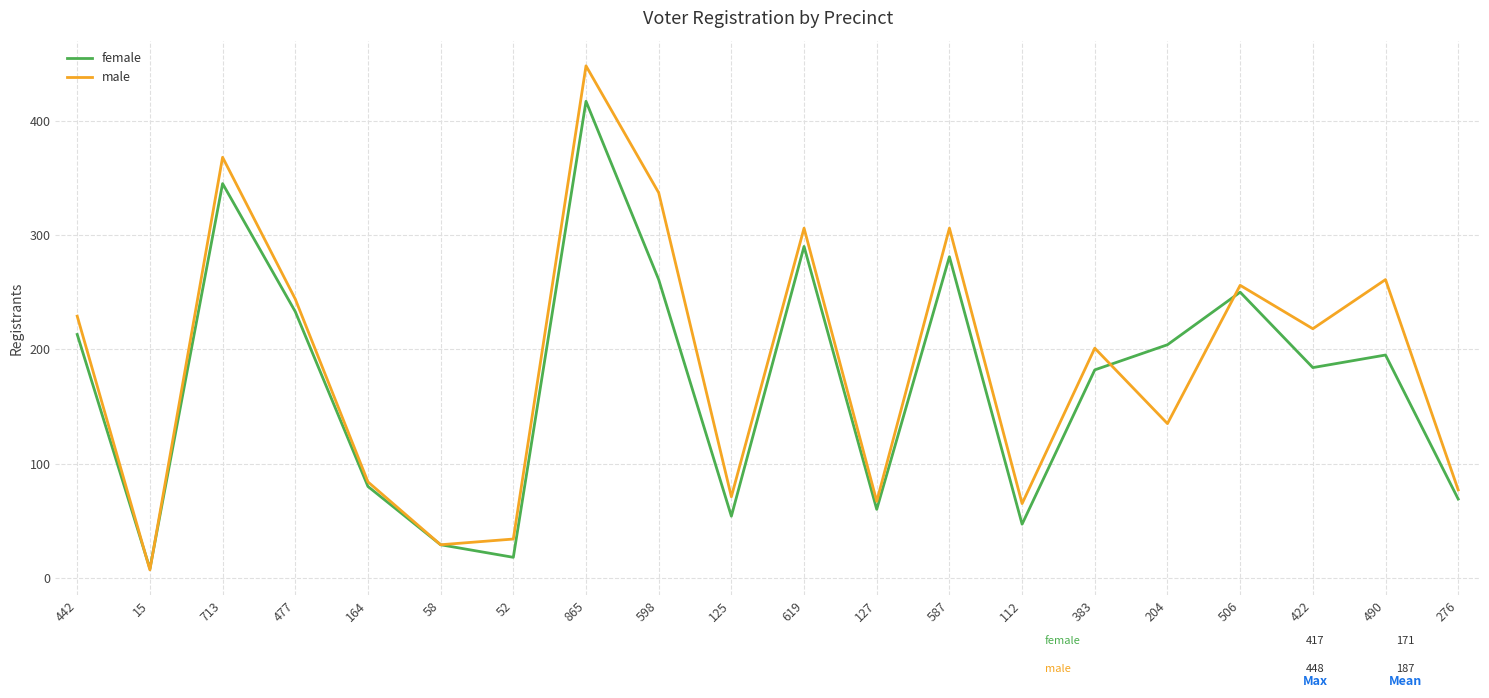

Where is the first local minimum for female?

15